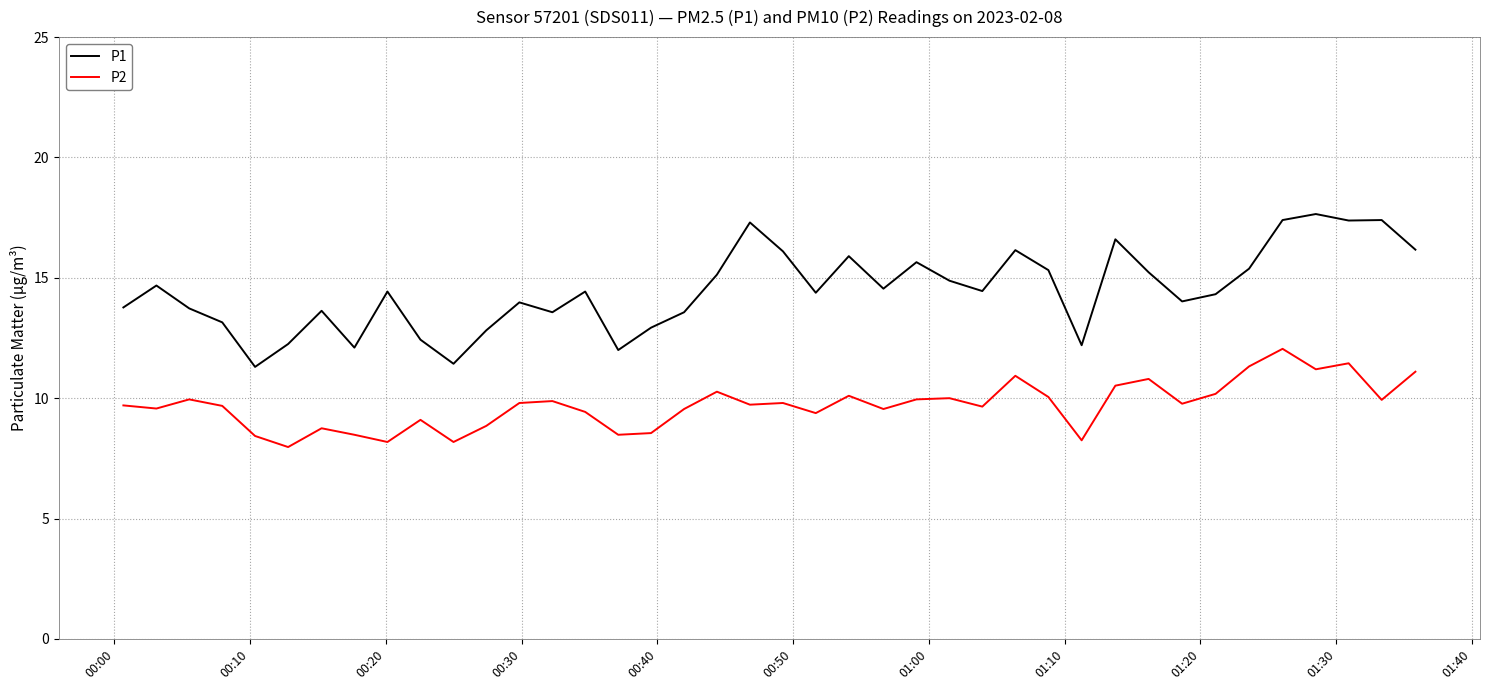

Which series has the widest spread of values?

P1